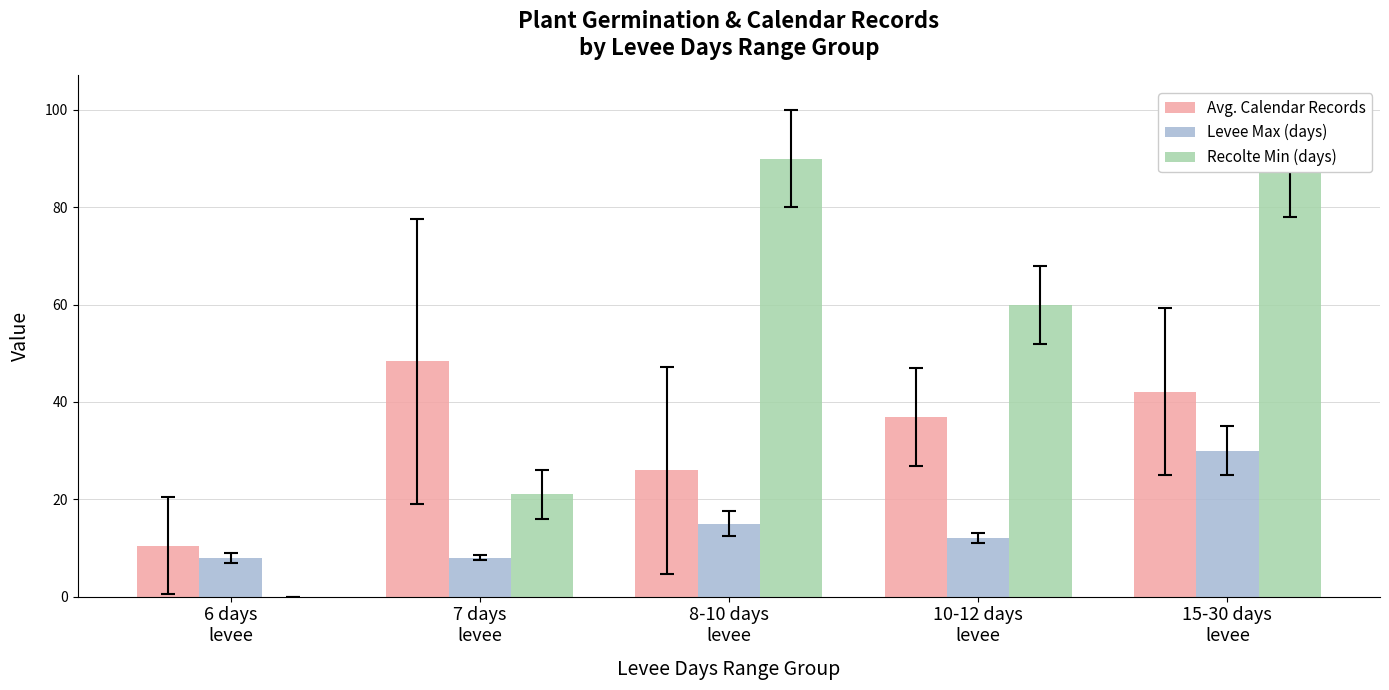

What position from the right is 7 days
levee?

4